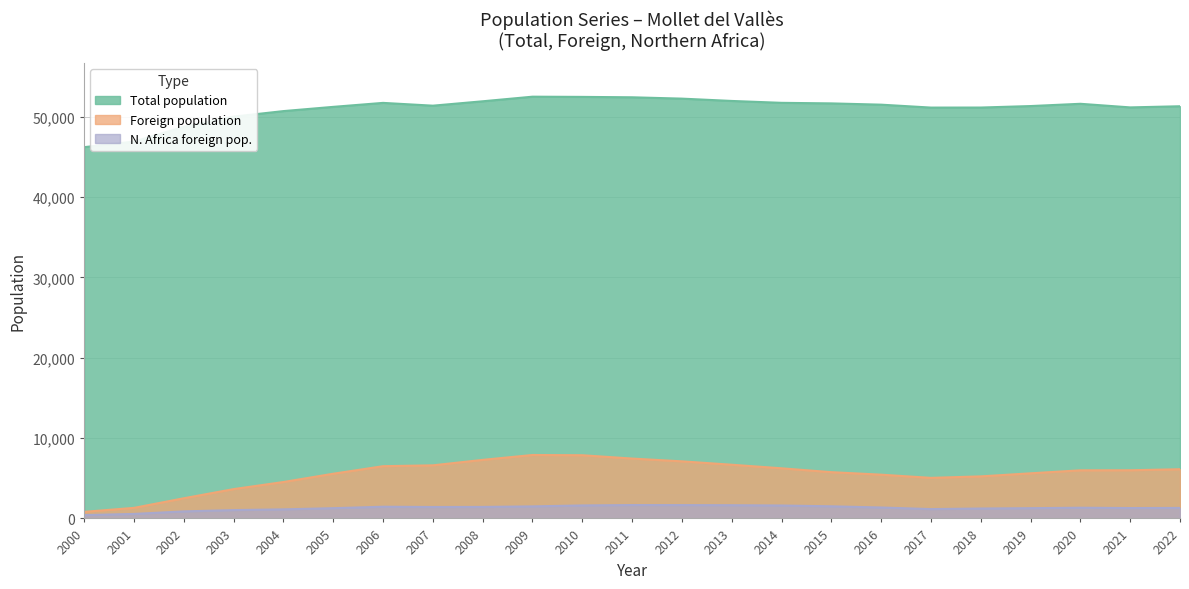

The Foreign population series shows 5048 at 2017. True or false?

True